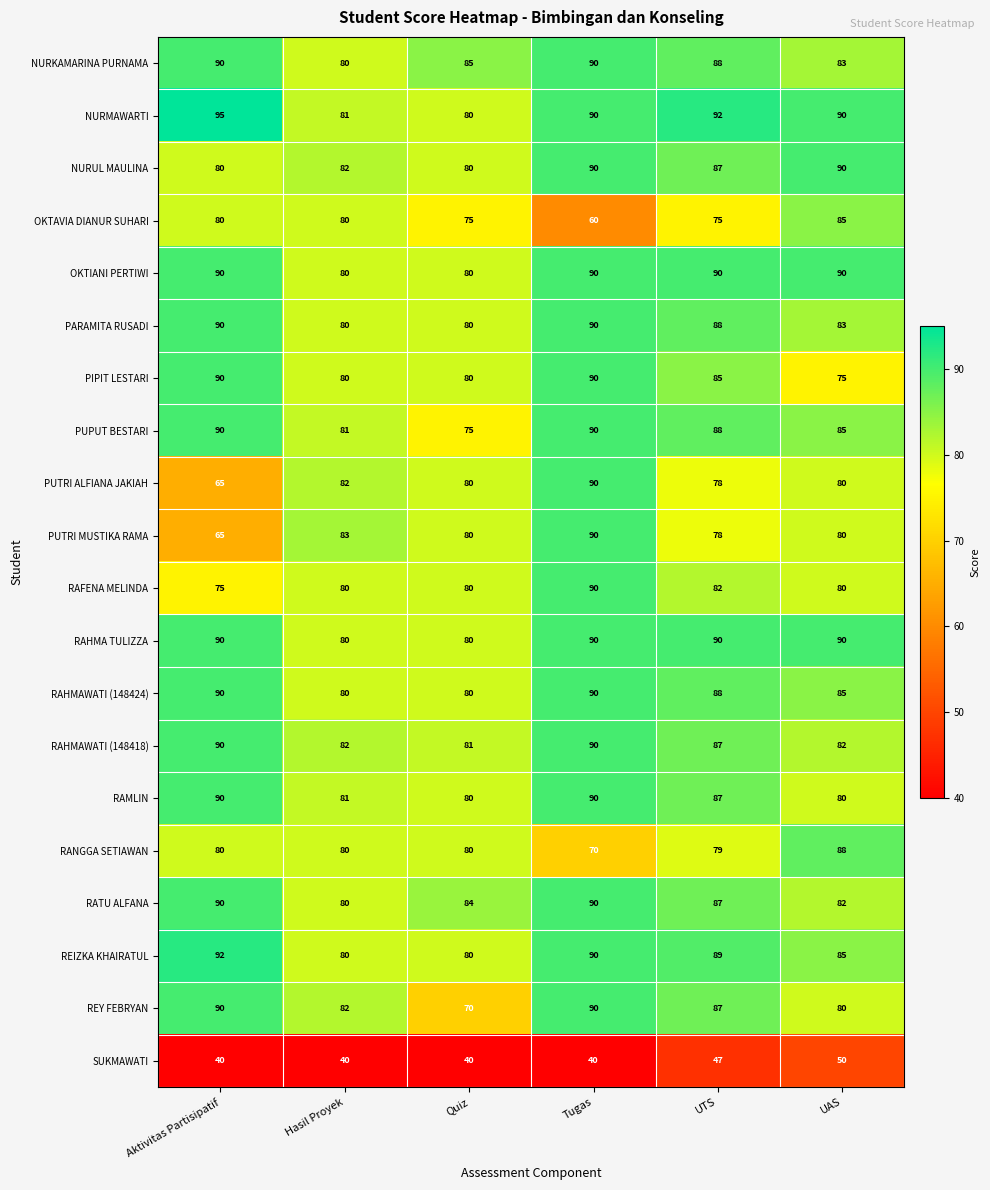

At which label does SUKMAWATI reach its peak?

UAS